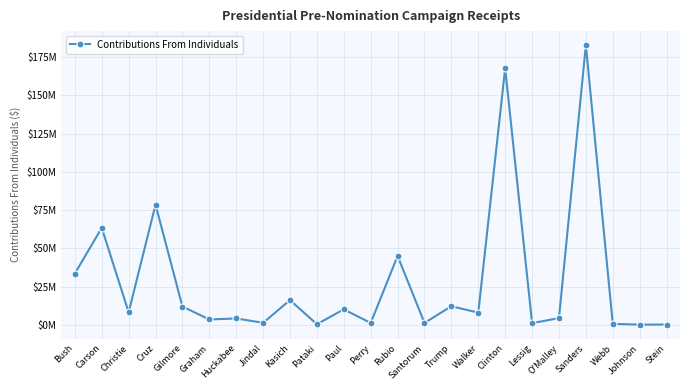

Approximately how many times larger is the value at Cruz compared to Lessig?

65.5